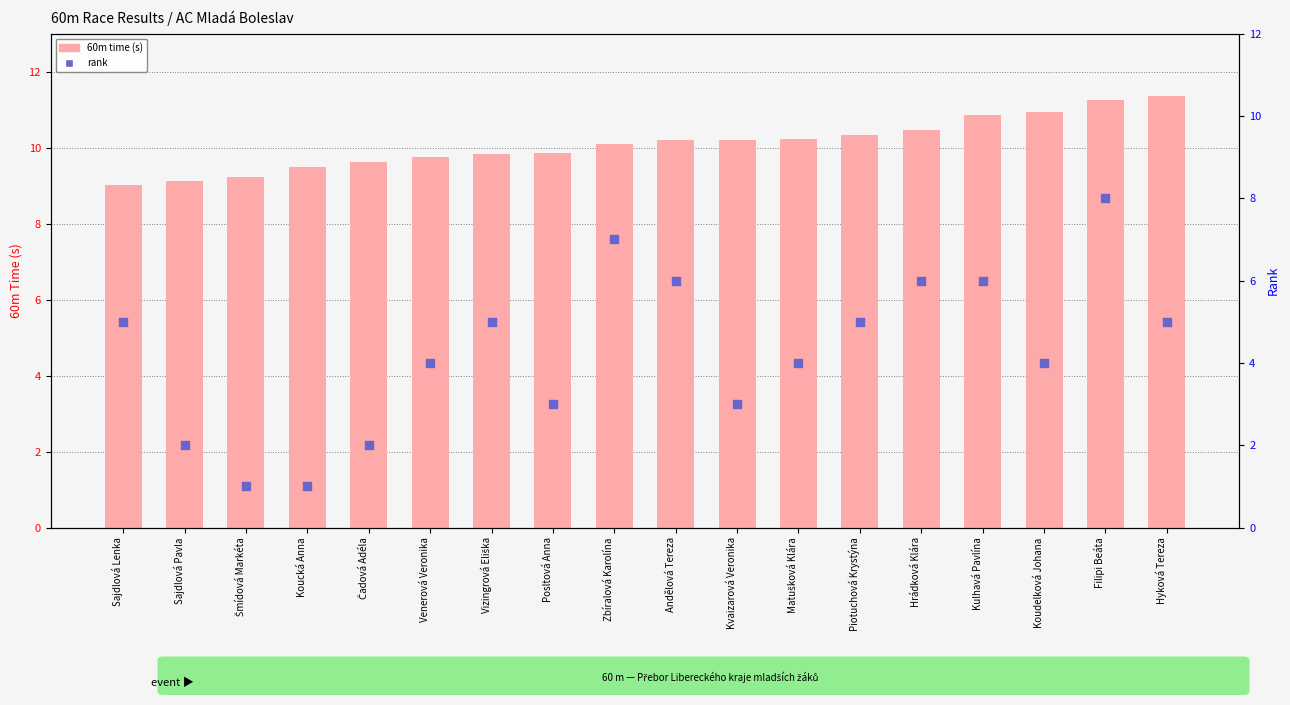

Which series reaches the minimum Y coordinate?

rank